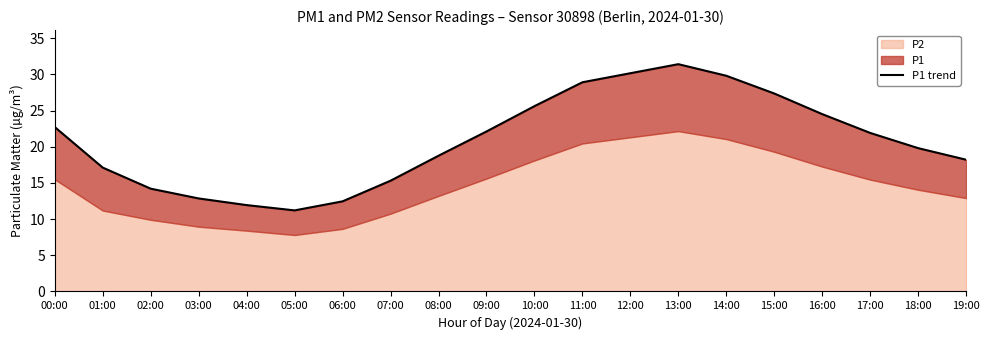

How many interior local valleys (lower than both neighbors) does the data have?

1